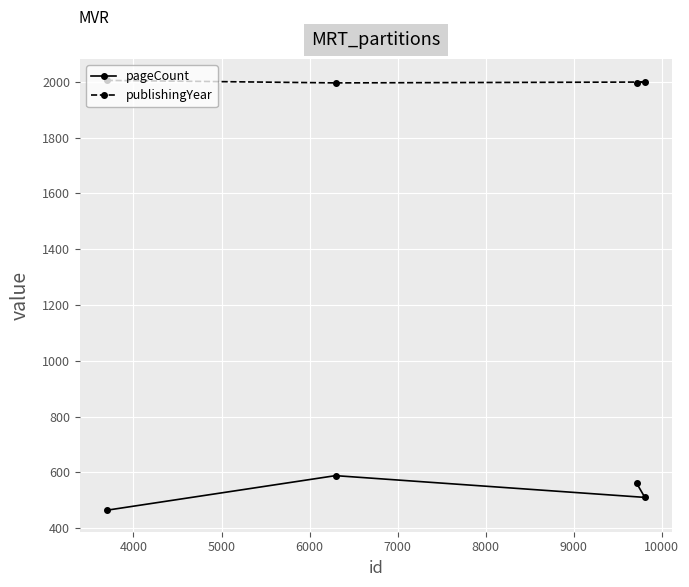

True or false: publishingYear and pageCount intersect in this chart.

False